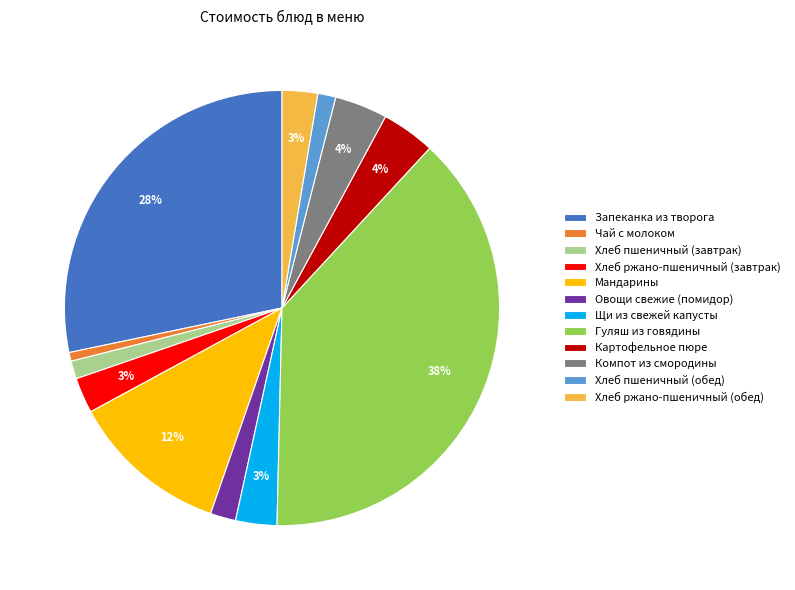

Count the number of slices in the pie.

12